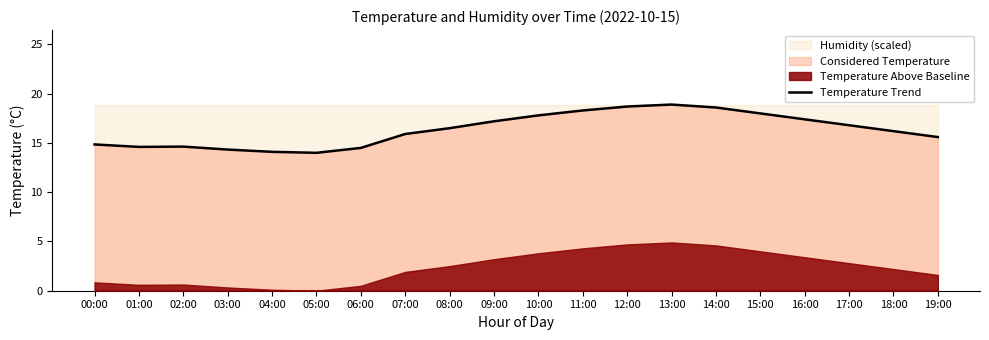

How many interior local peaks (higher than both neighbors) does the data have?

2